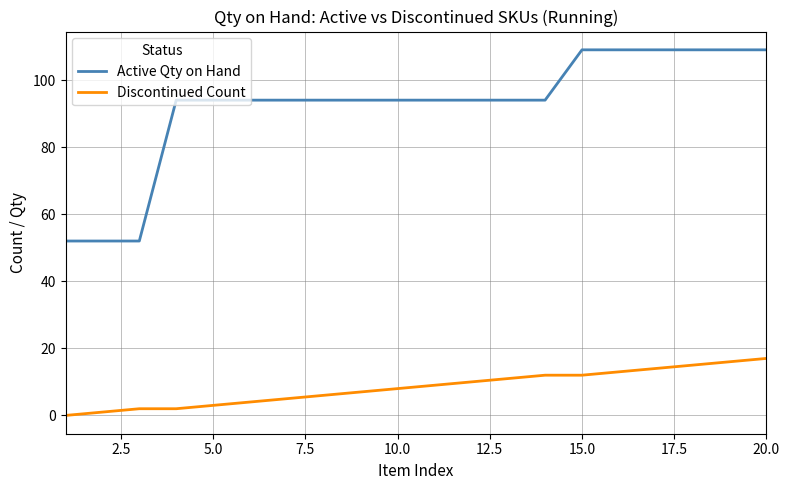

Which series has the largest total across all categories?

Active Qty on Hand